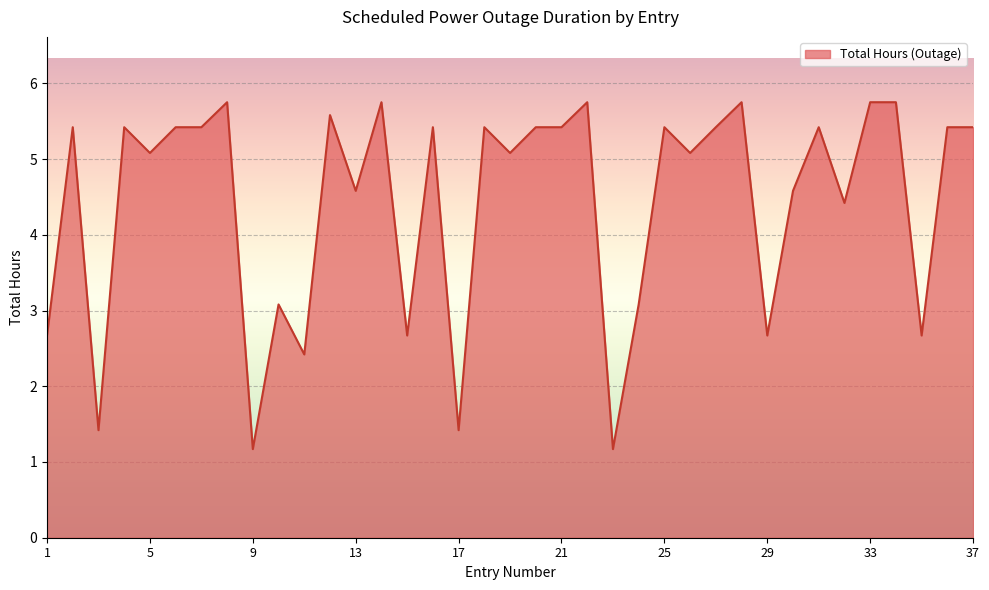

Does the chart have visible grid lines?

Yes